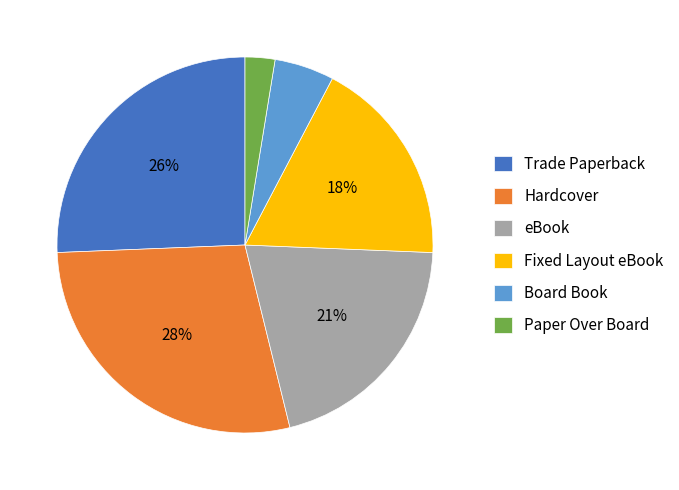

True or false: Paper Over Board accounts for 3% of the total.

True